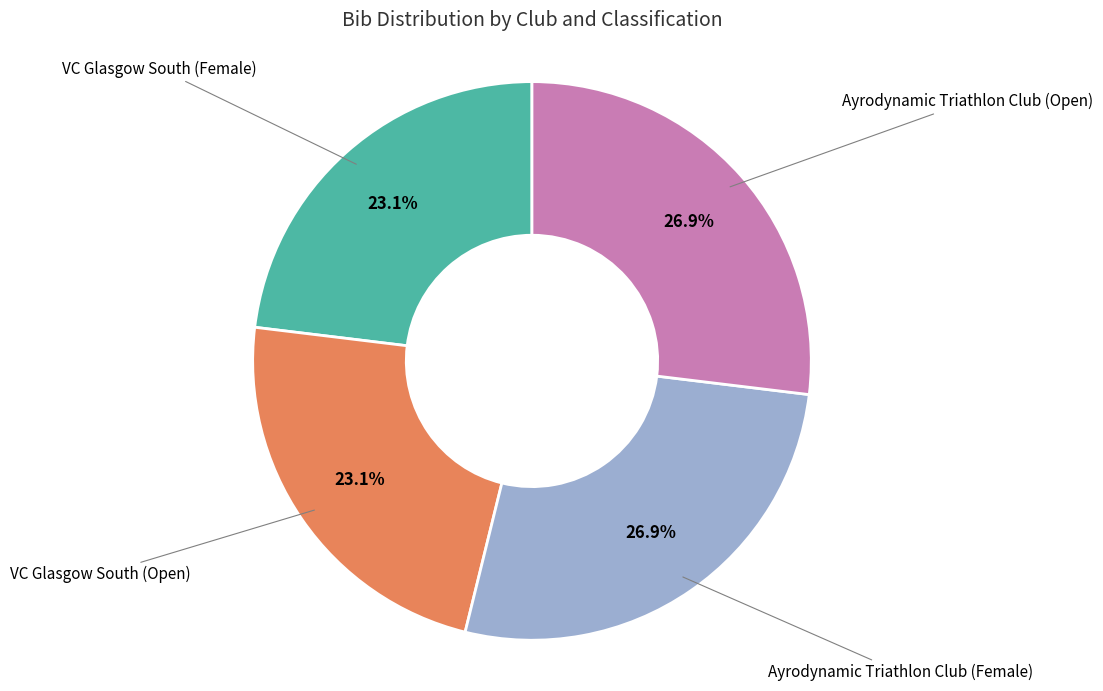

Is there any slice that represents more than half of the pie?

No